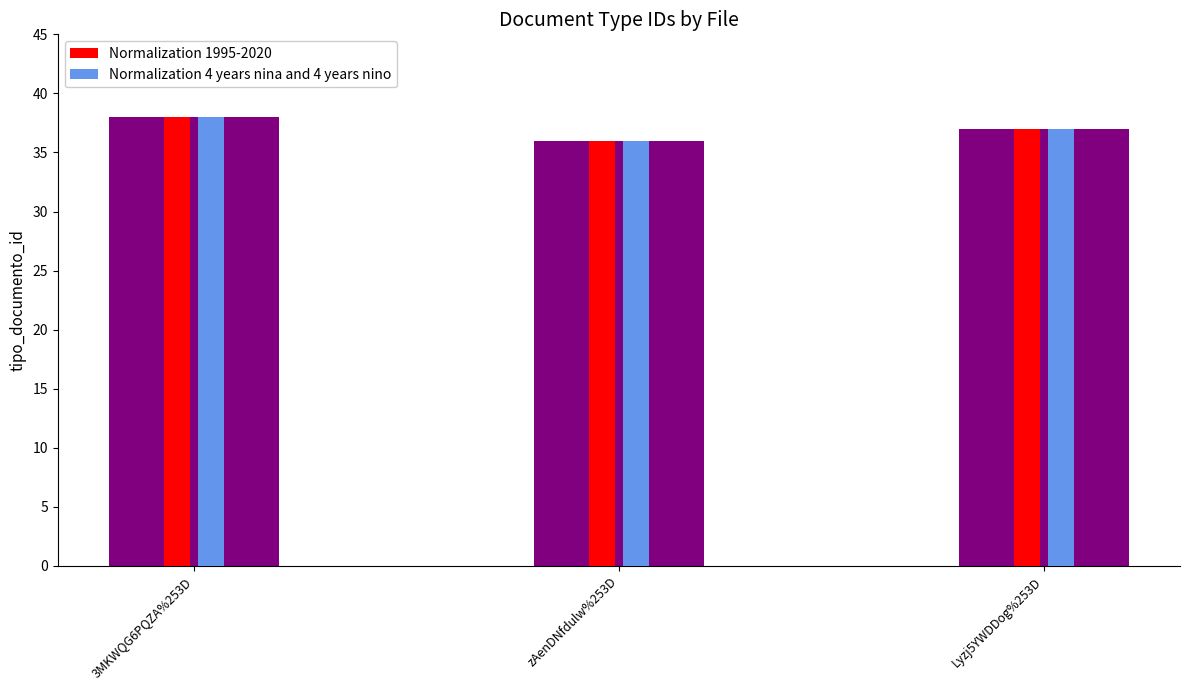

What is the total value across all series at 3MKWQG6PQZA%253D?

76